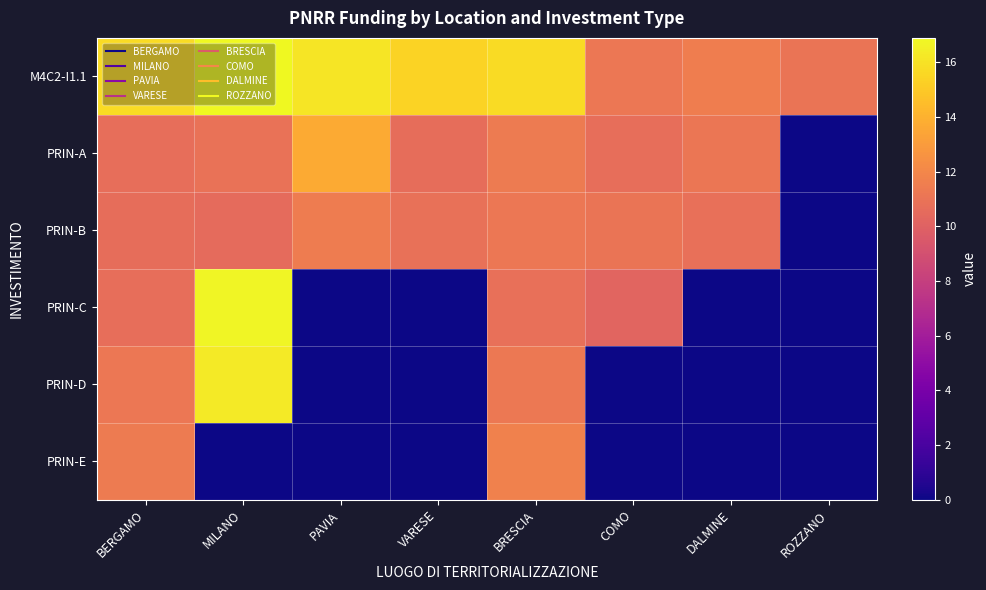

Reading left to right, list all the values displayed in this chart.

M4C2-I1.1: BERGAMO=15.7	MILANO=16.9	PAVIA=16.1	VARESE=15.4	BRESCIA=15.8	COMO=11.2	DALMINE=11.5	ROZZANO=11.0
PRIN-A: BERGAMO=10.7	MILANO=10.9	PAVIA=13.7	VARESE=10.6	BRESCIA=11.4	COMO=10.7	DALMINE=11.1	ROZZANO=0.0
PRIN-B: BERGAMO=10.7	MILANO=10.5	PAVIA=11.5	VARESE=10.9	BRESCIA=11.2	COMO=11.1	DALMINE=10.8	ROZZANO=0.0
PRIN-C: BERGAMO=10.7	MILANO=16.7	PAVIA=0.0	VARESE=0.0	BRESCIA=10.8	COMO=10.2	DALMINE=0.0	ROZZANO=0.0
PRIN-D: BERGAMO=11.2	MILANO=16.3	PAVIA=0.0	VARESE=0.0	BRESCIA=11.3	COMO=0.0	DALMINE=0.0	ROZZANO=0.0
PRIN-E: BERGAMO=11.4	MILANO=0.0	PAVIA=0.0	VARESE=0.0	BRESCIA=11.7	COMO=0.0	DALMINE=0.0	ROZZANO=0.0